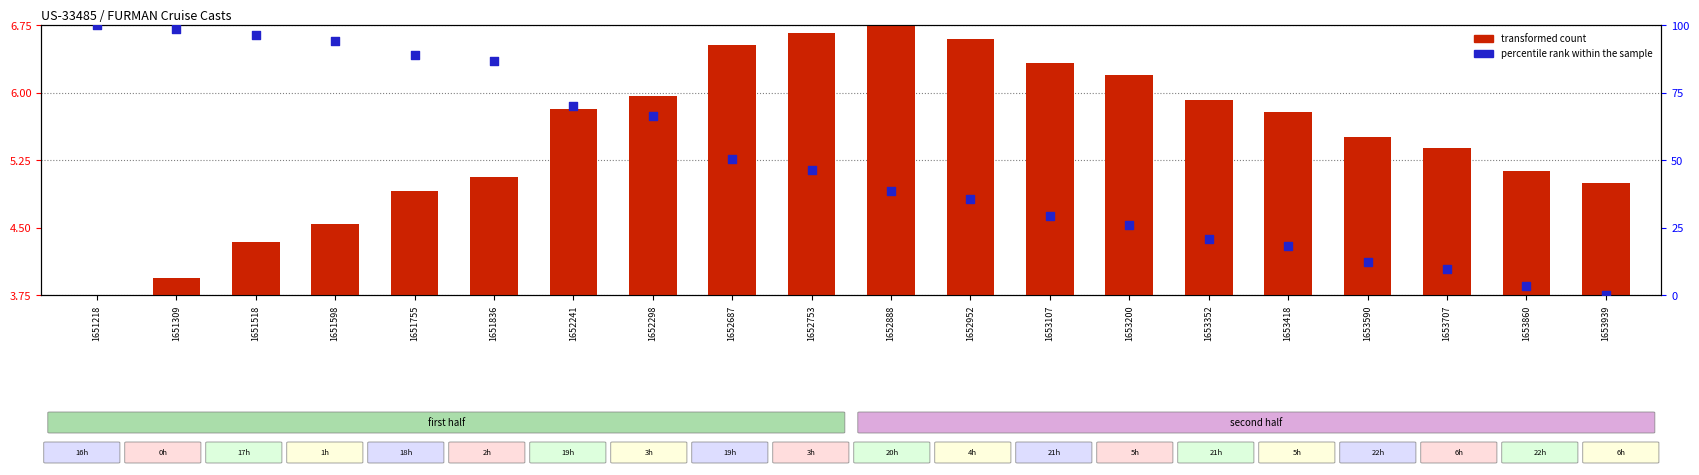

What are all the series names shown in the legend?

transformed count, percentile rank within the sample